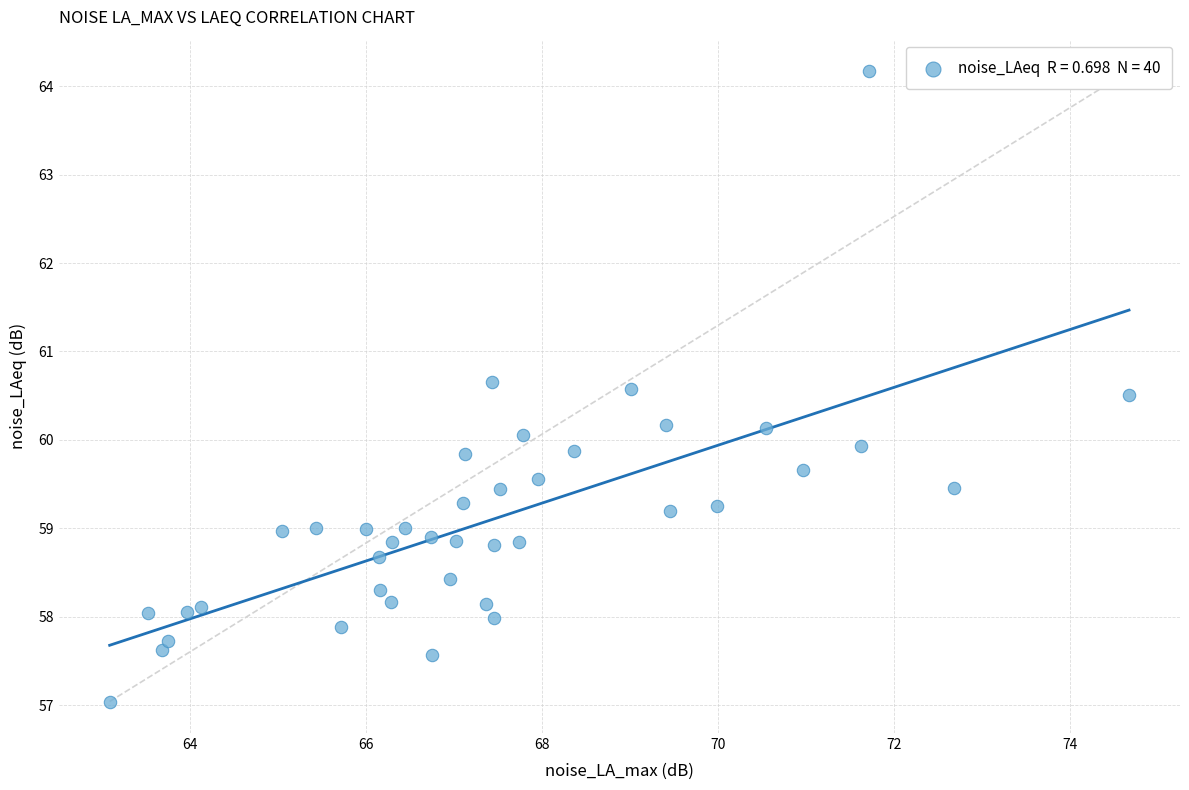

What is the range of Y values (max minus min)?

7.1